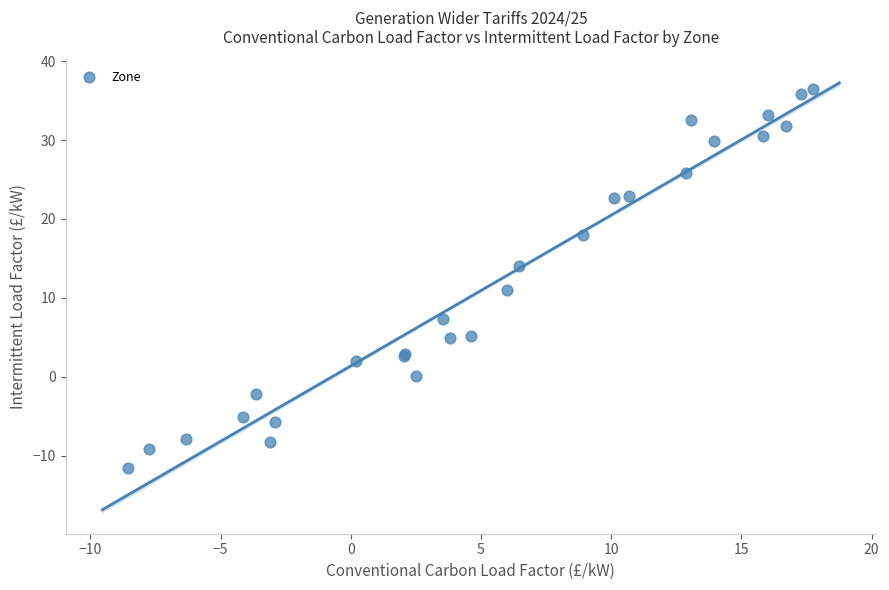

What Y value in the scatter plot is closest to 12?

10.9